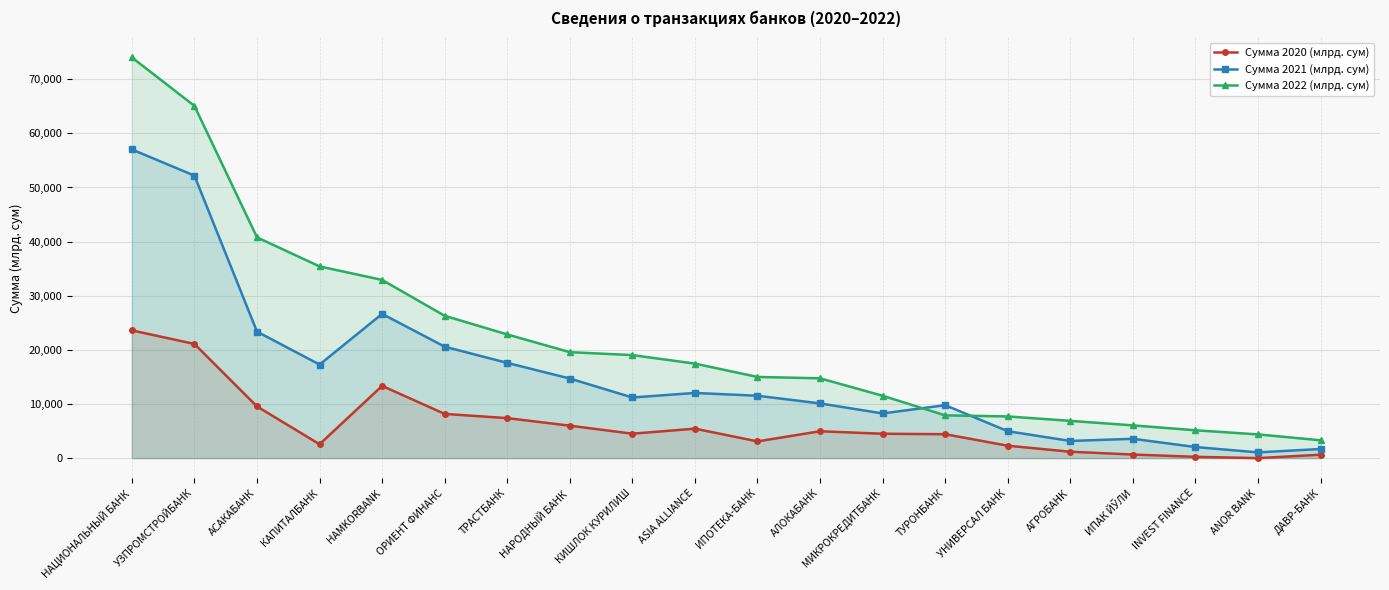

How many categories are shown in the chart?

20